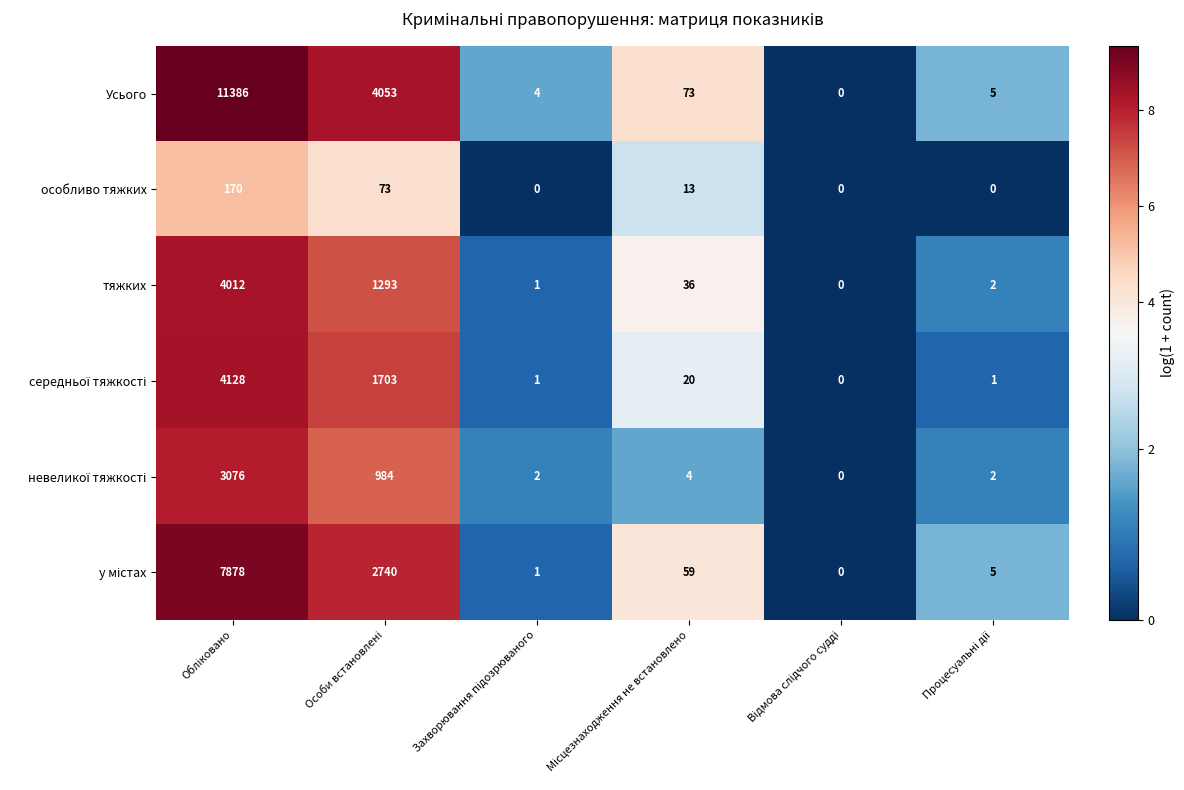

Which series has the largest total across all categories?

Усього